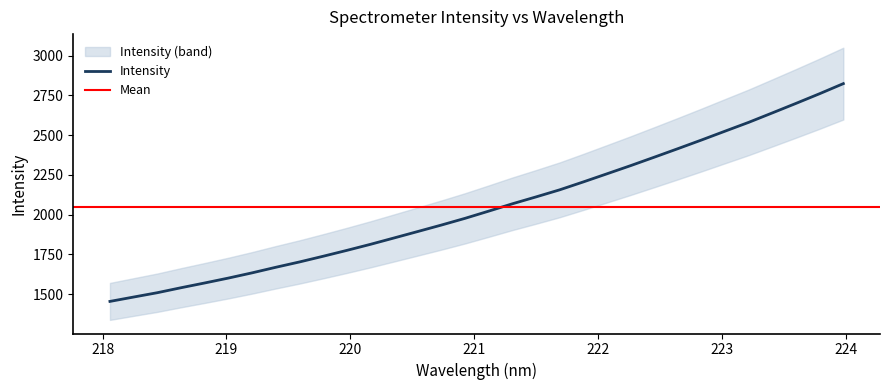

How many data points does each series have?

32